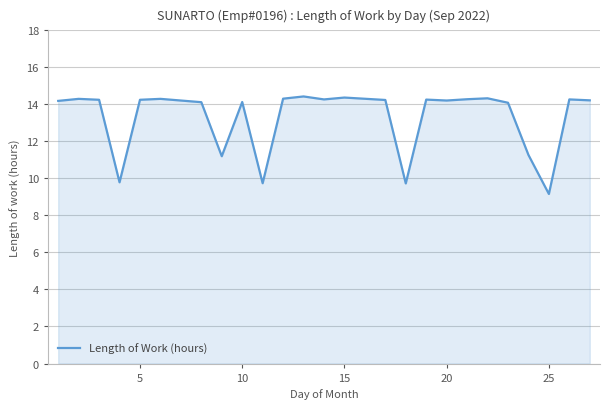

What is the maximum value shown in the chart?

14.4